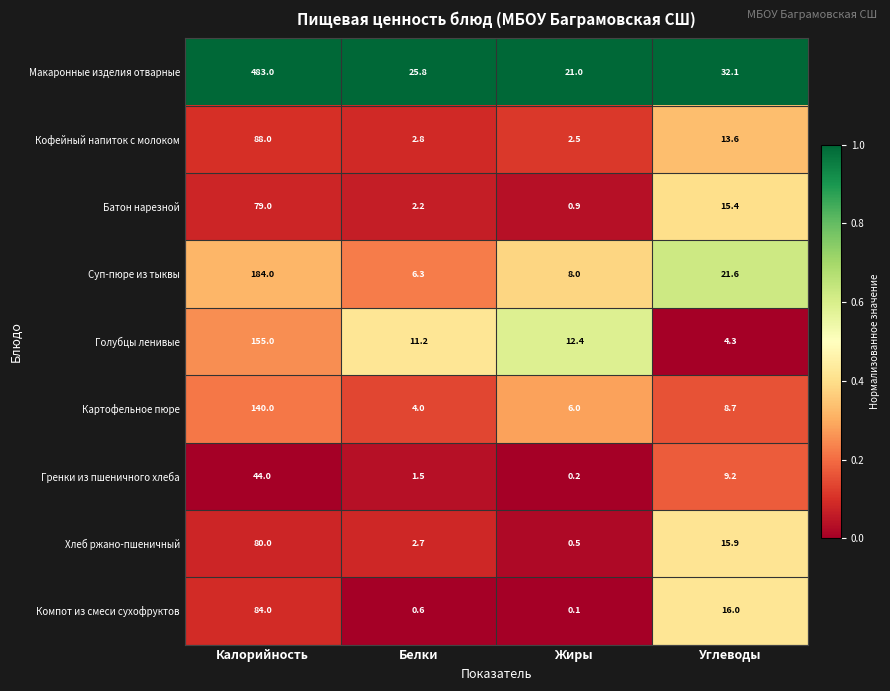

Which series has the largest range (max minus min)?

Макаронные изделия отварные